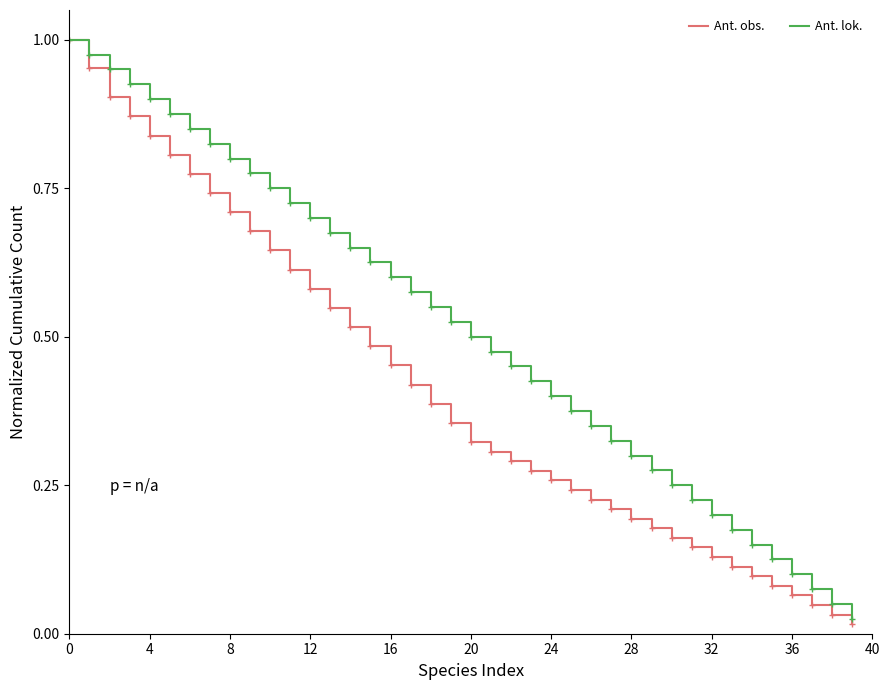

Which series has the largest range (max minus min)?

Ant. obs.